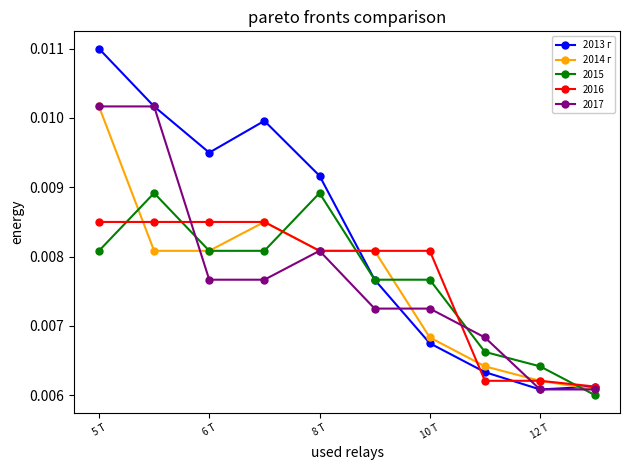

What is the sum of all 2013 г values?

0.1